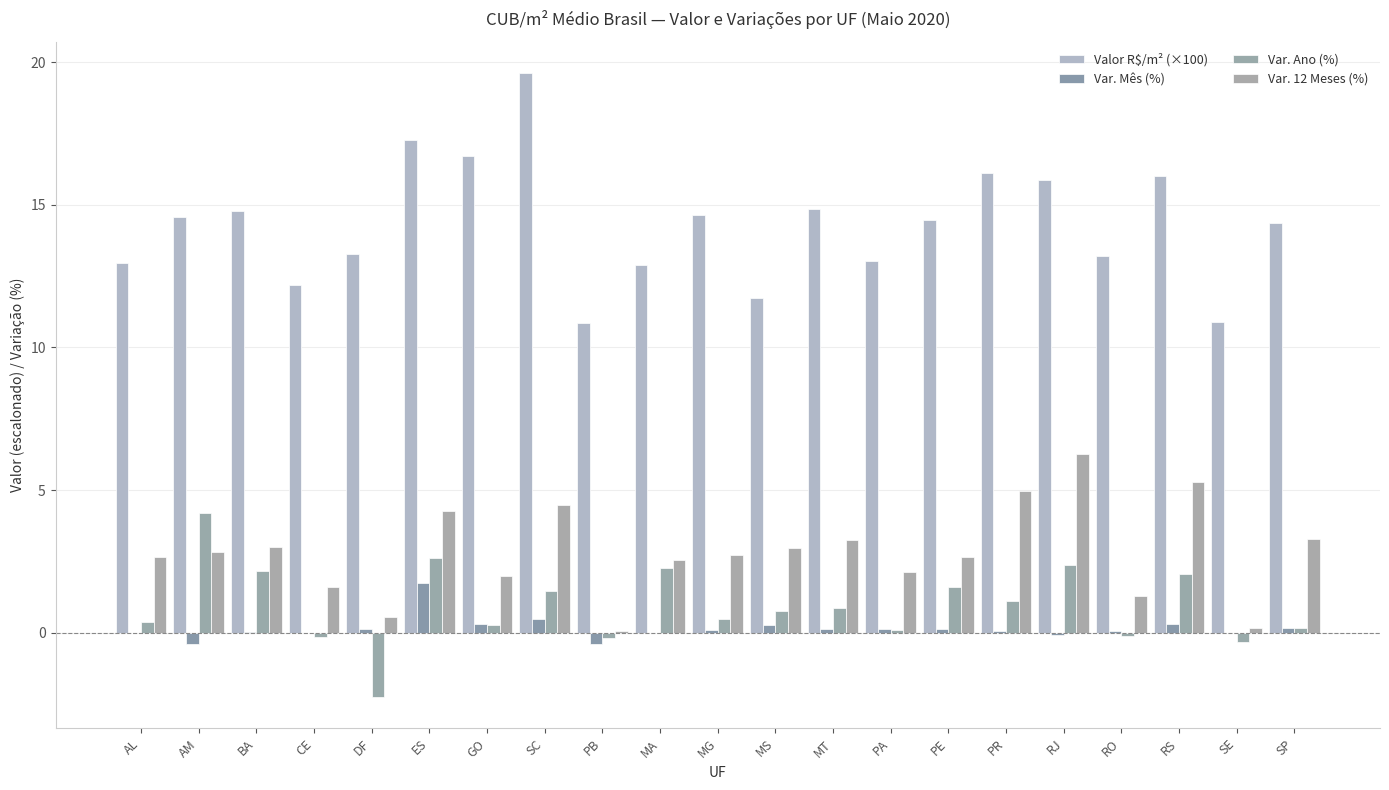

Which series has the largest range (max minus min)?

Valor R$/m² (×100)